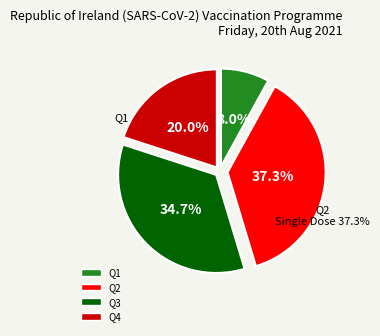

How many slices are in this pie chart?

4